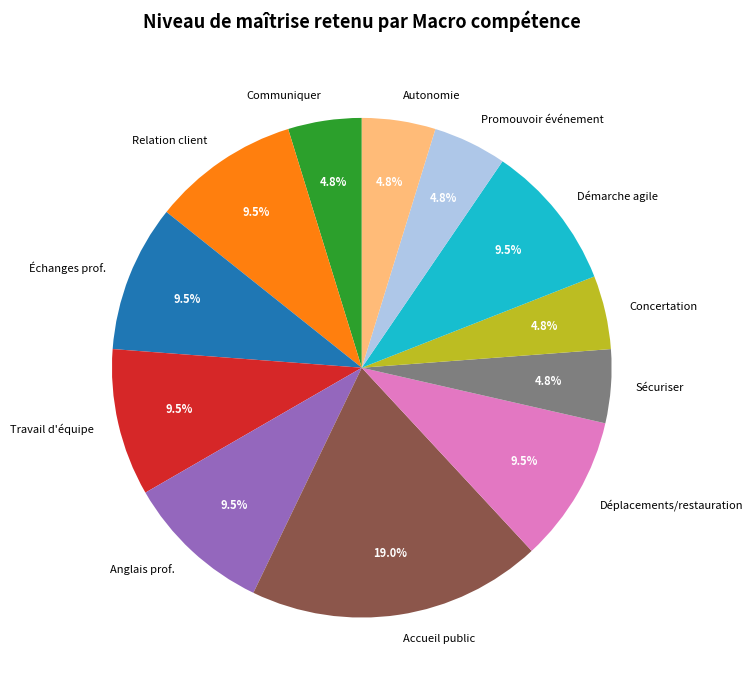

To the nearest percent, what is the difference between the largest and smallest slice percentages?

14%